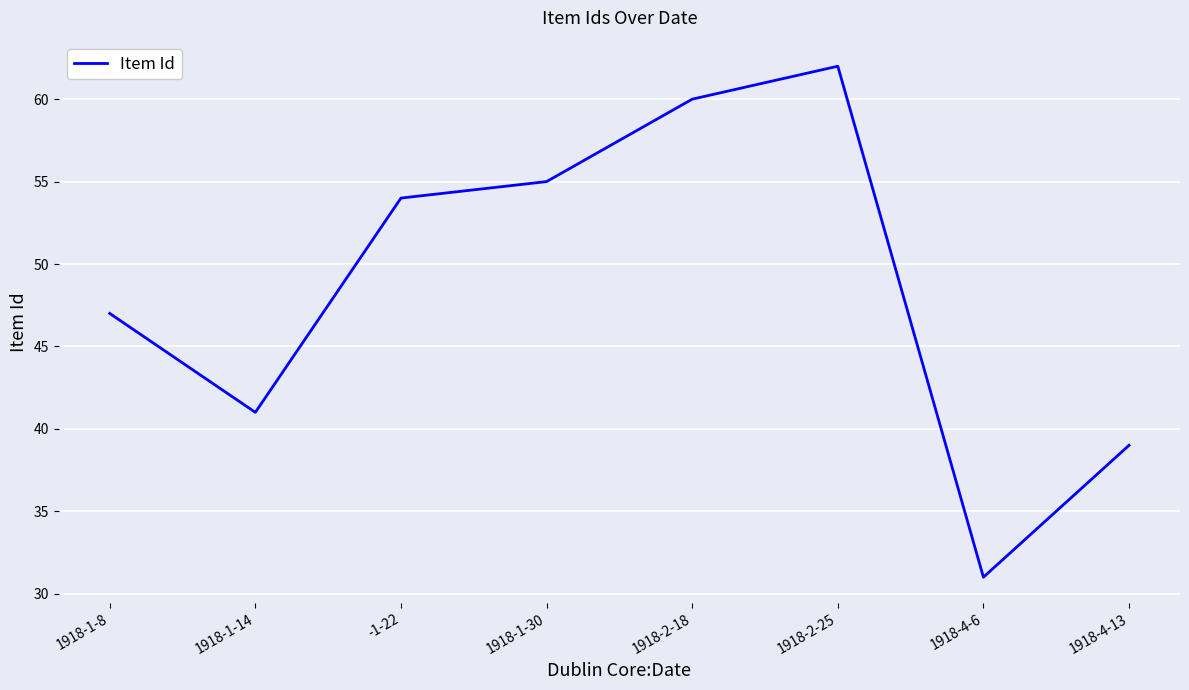

Reading left to right, list all the values displayed in this chart.

47	41	54	55	60	62	31	39